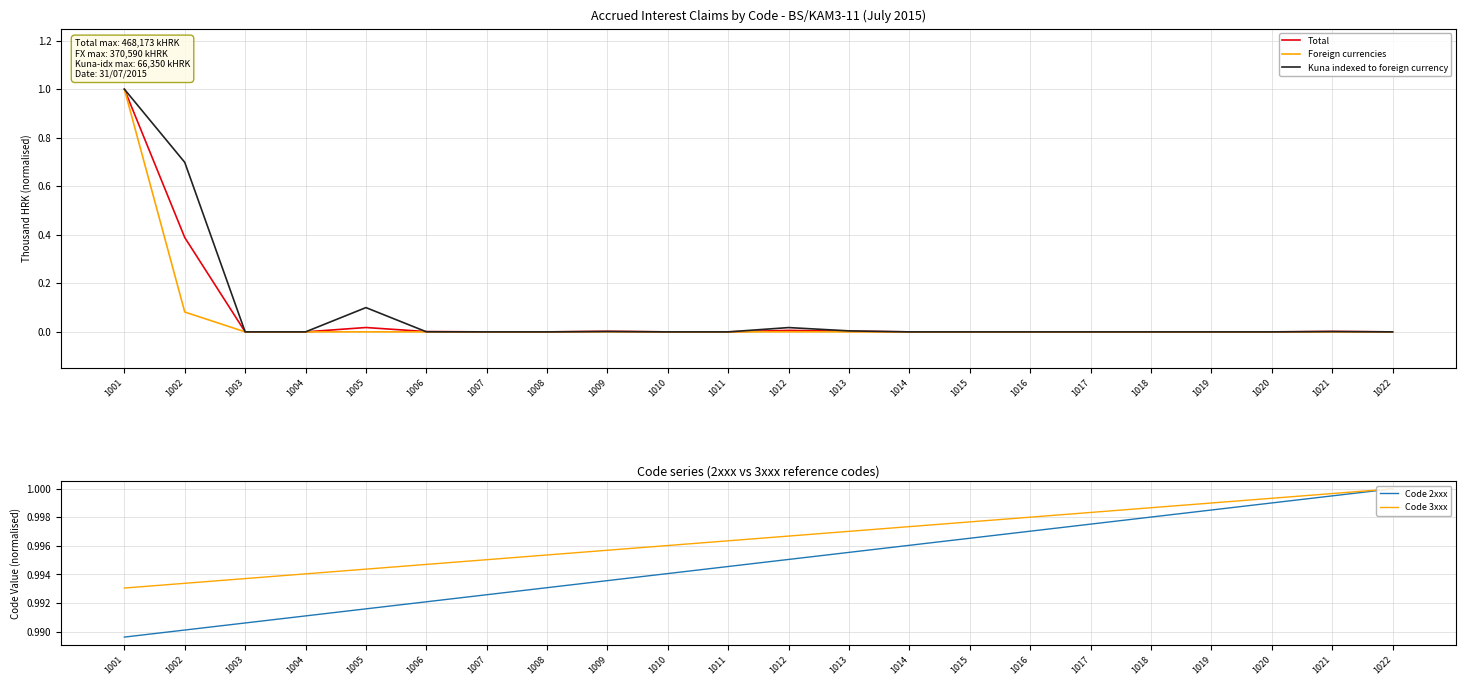

What is the sum of the Code 2xxx values at 1011 and 1001?

2.0